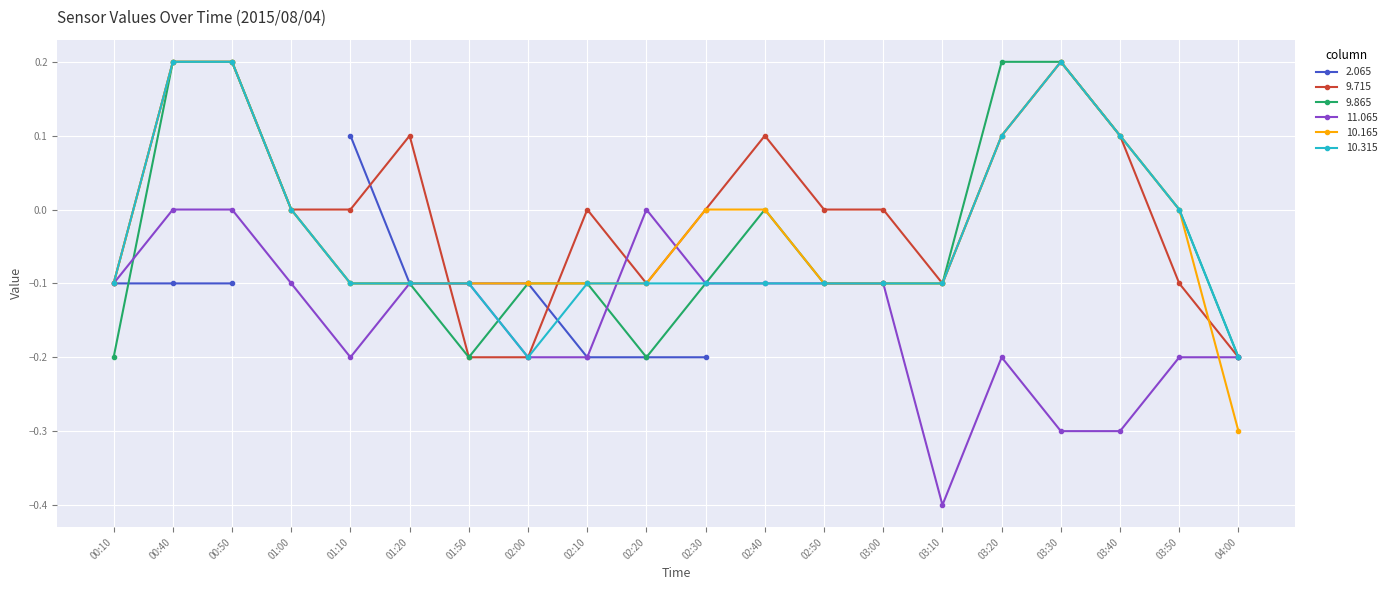

What is the difference between the maximum and minimum values in the 10.315 series?

0.4